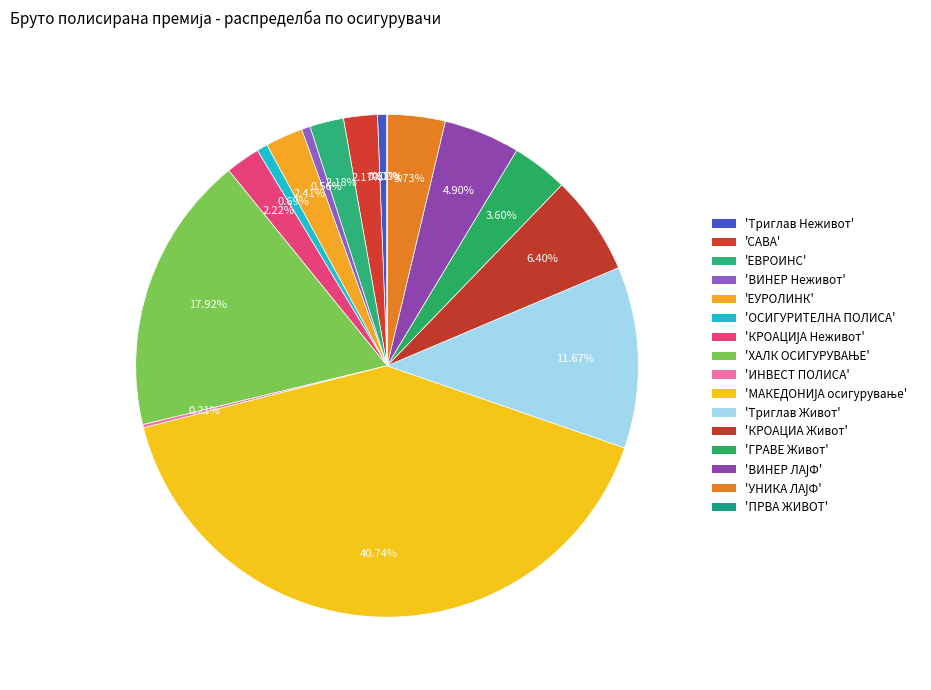

Rank the categories by value from highest to lowest.

МАКЕДОНИЈА осигурување АД Скопје, ХАЛК ОСИГУРУВАЊЕ А.Д. Скопје, Триглав Осигурување Живот АД, Скопје, КРОАЦИА ОСИГУРУВАЊЕ - ЖИВОТ, ВИНЕР ЛАЈФ - Виена Иншуренс Груп АД, УНИКА ЛАЈФ АД Скопје, ГРАВЕ осигурување а.д Скопје, ЕУРОЛИНК Осигурување АД Скопје, КРОАЦИЈА ОСИГУРУВАЊЕ - НЕЖИВОТ, ЕВРОИНС ОСИГУРУВАЊЕ АД Скопје, САВА осигурување, АД ОСИГУРИТЕЛНА ПОЛИСА - Скопје, Триглав Осигурување АД, Скопје, ВИНЕР - Виена Иншуренс Груп АД Скопје, ХАЛК Инвест Полиса, ПРВА ЖИВОТ АД Скопје